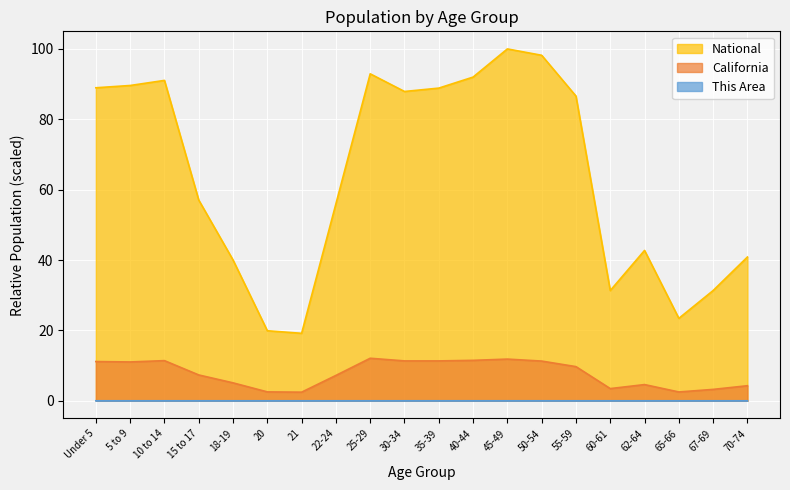

Between 5 to 9 and 65-66, which series saw the biggest shift?

National